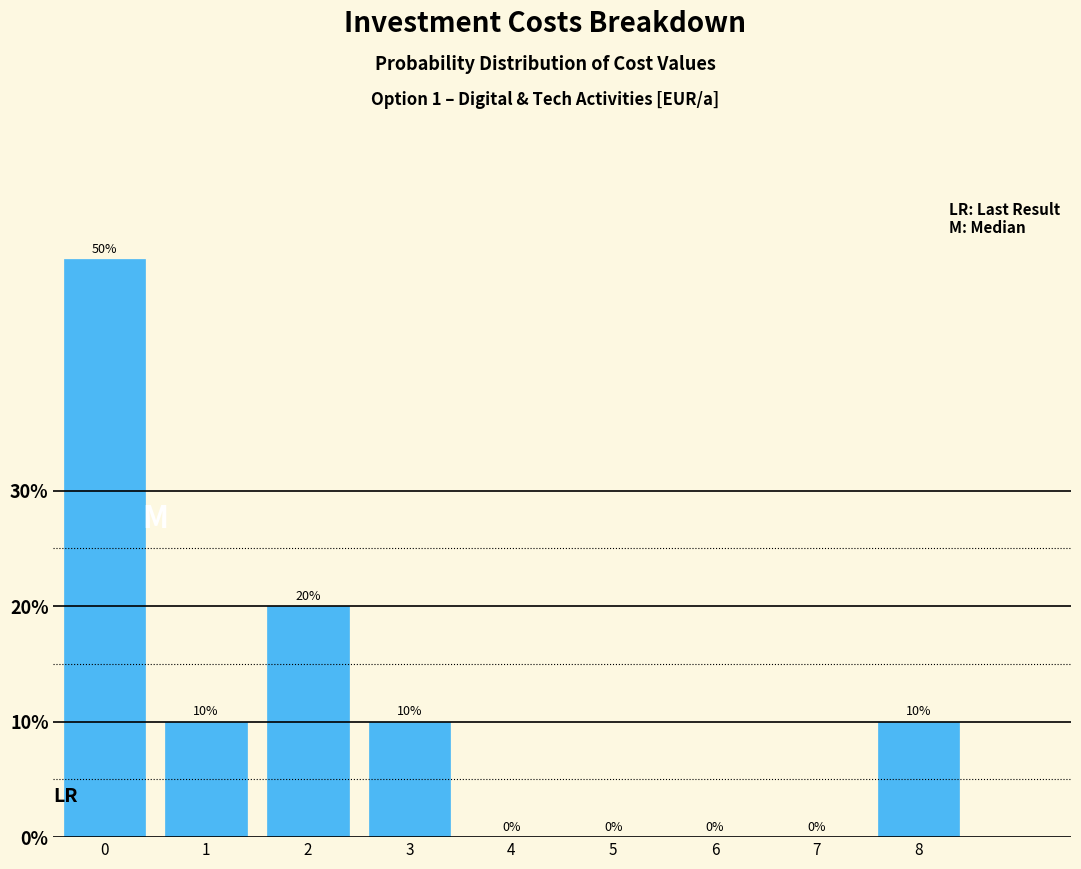

How tall is the bar that spans 2.5 to 3.5 on the x-axis?

10